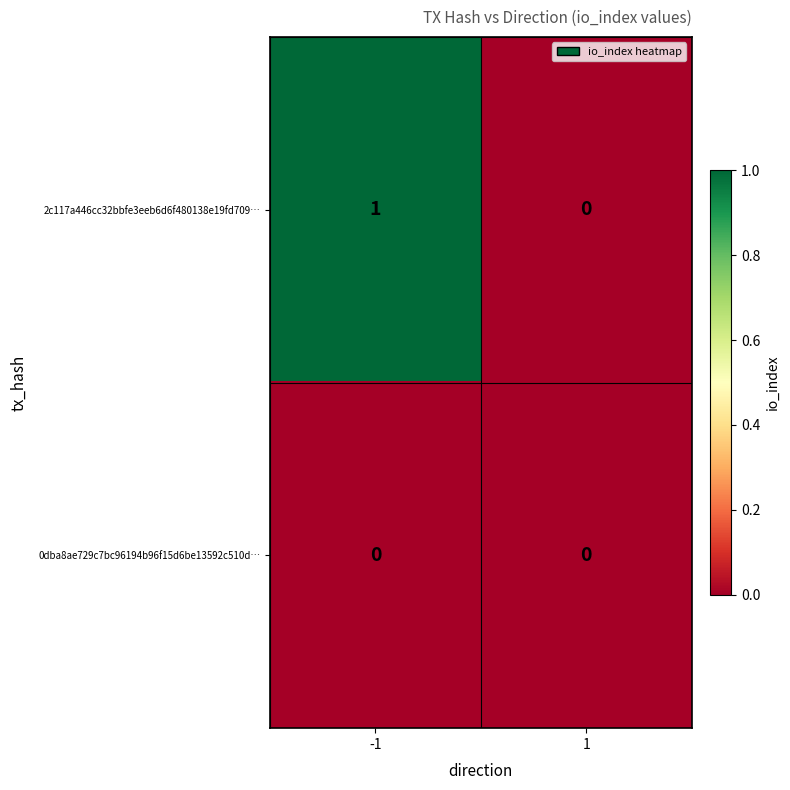

Which series has the largest range (max minus min)?

2c117a446cc32bbfe3eeb6d6f480138e19fd709…